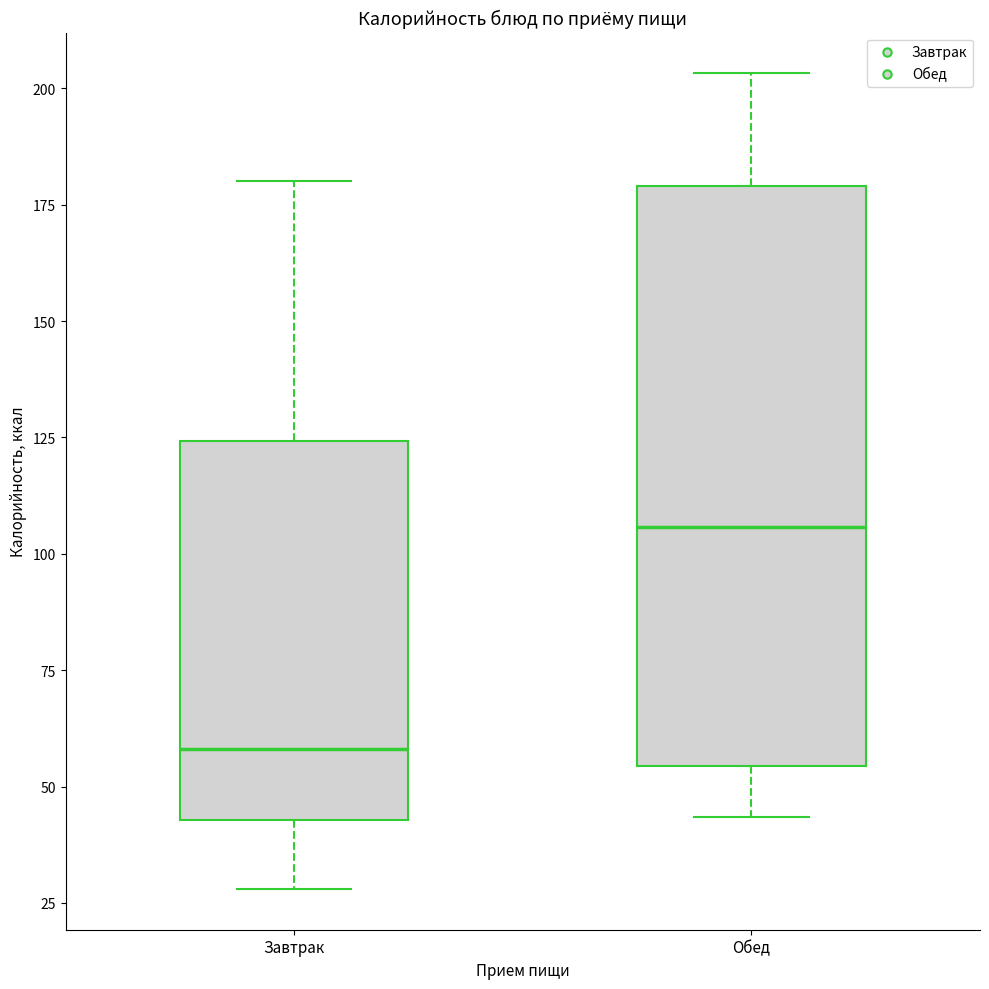

Reading left to right, transcribe this box plot: for each box, give where its median line is, the range the box spans, and where its two whiskers end, as read against the y-axis. The values are not printed on the chart, so give them approximately, as read against the axis.

Завтрак: median 60, box 45 to 125, whiskers 30 to 180
Обед: median 105, box 55 to 180, whiskers 45 to 205